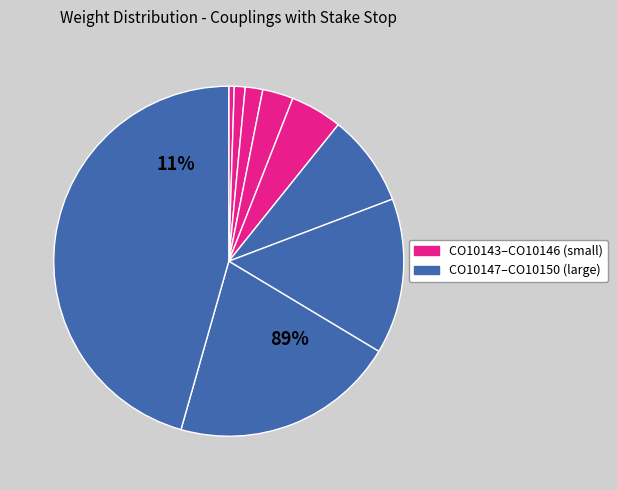

Rank the categories by value from lowest to highest.

CO10143, CO10144, CO10145, CO10157, CO10146, CO10147, CO10148, CO10149, CO10150